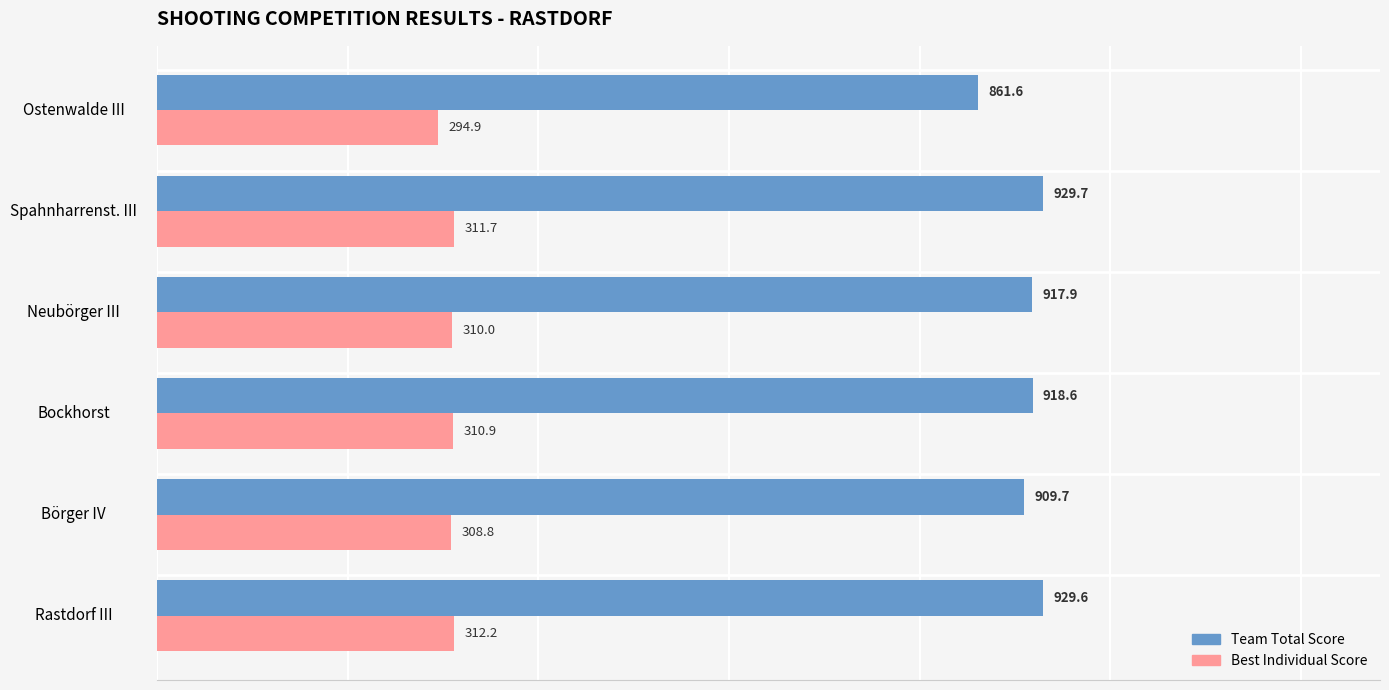

The Best Individual Score series shows 132.7 at Neubörger III. True or false?

False